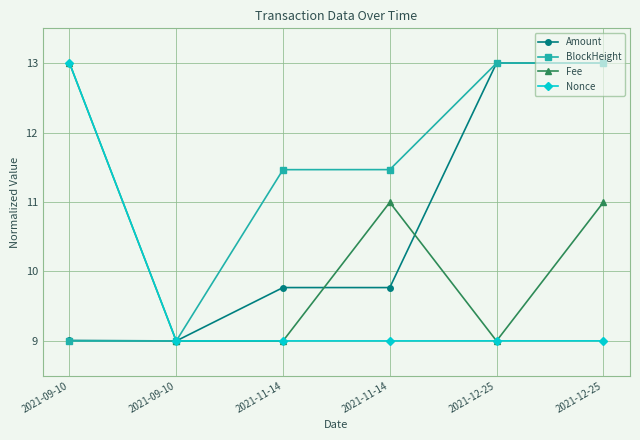

How many lines are shown in the chart?

4